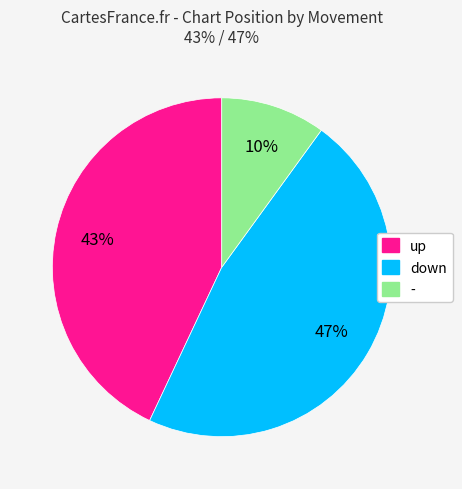

To the nearest percent, what percentage of the pie is down?

47%